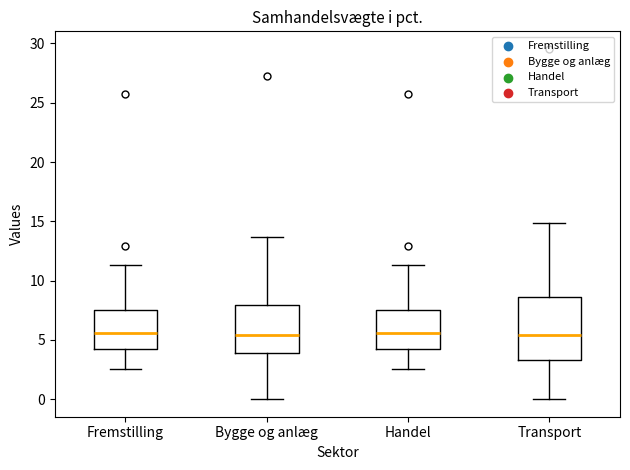

Reading left to right, transcribe this box plot: for each box, give where its median line is, the range the box spans, and where its two whiskers end, as read against the y-axis. The values are not printed on the chart, so give them approximately, as read against the axis.

Fremstilling: median 5.5, box 4.0 to 7.5, whiskers 2.5 to 11.5
Bygge og anlæg: median 5.5, box 4.0 to 8.0, whiskers 0.0 to 13.5
Handel: median 5.5, box 4.0 to 7.5, whiskers 2.5 to 11.5
Transport: median 5.5, box 3.5 to 8.5, whiskers 0.0 to 15.0